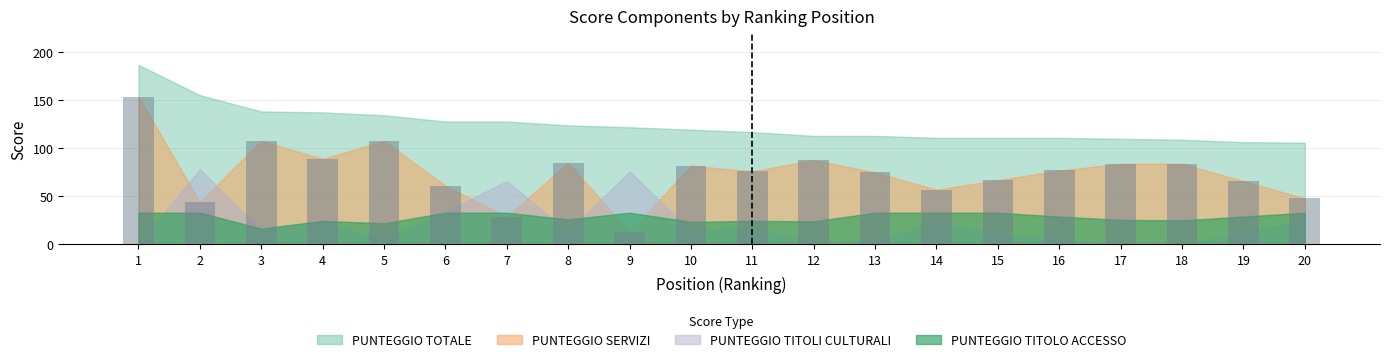

Reading left to right, list all the values displayed in this chart.

1=154	2=44	3=108	4=89	5=108	6=61	7=29	8=85	9=13	10=82	11=76	12=88	13=75	14=57	15=67	16=77	17=84	18=84	19=66	20=48